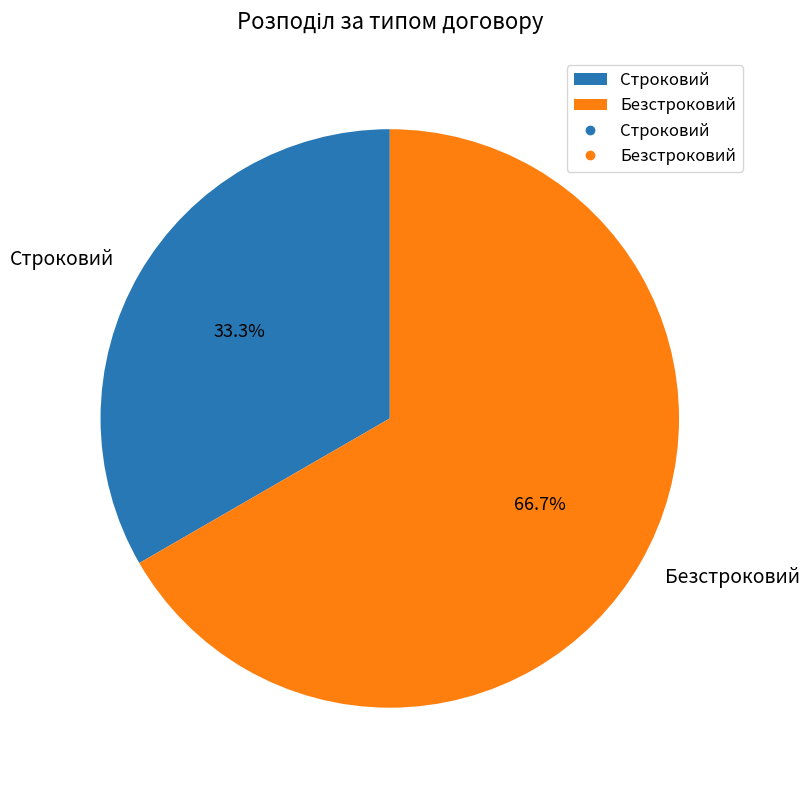

To the nearest percent, what portion does Строковий represent?

33%